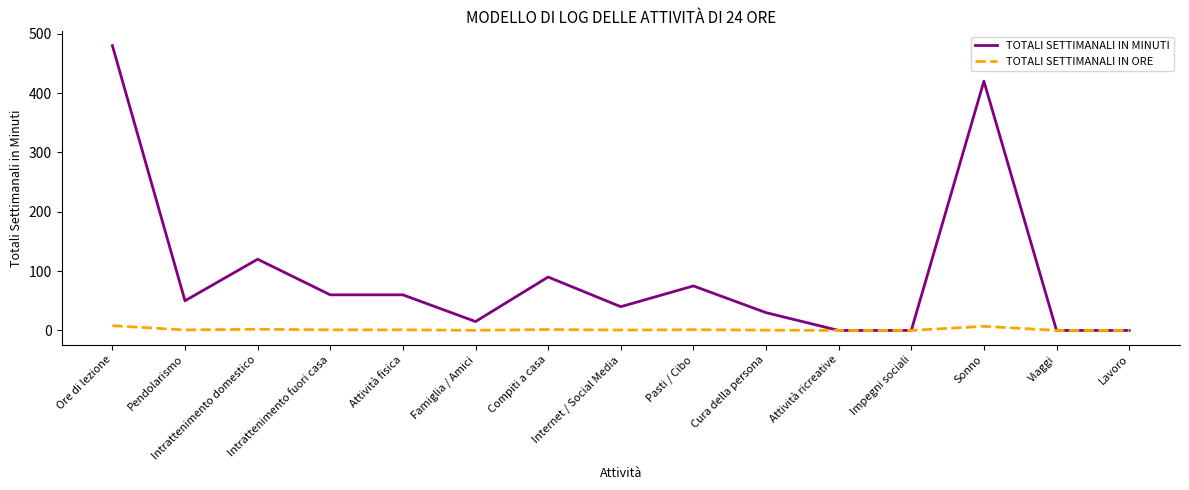

What is the greatest value displayed?

480.0